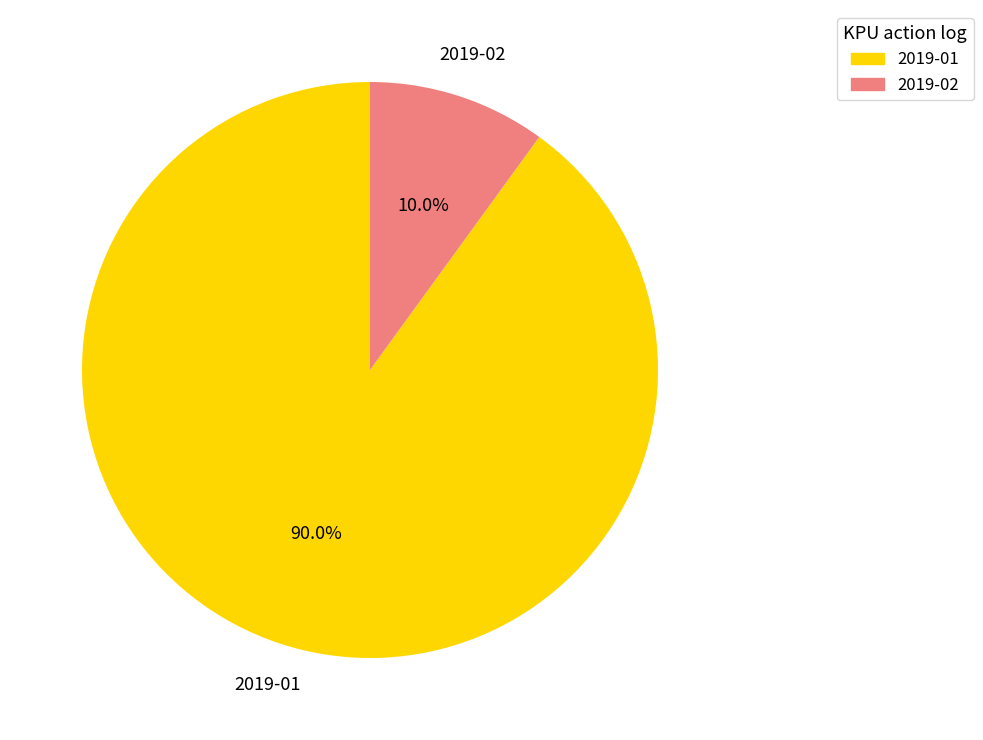

What portion of the pie excludes 2019-01?

10.0%